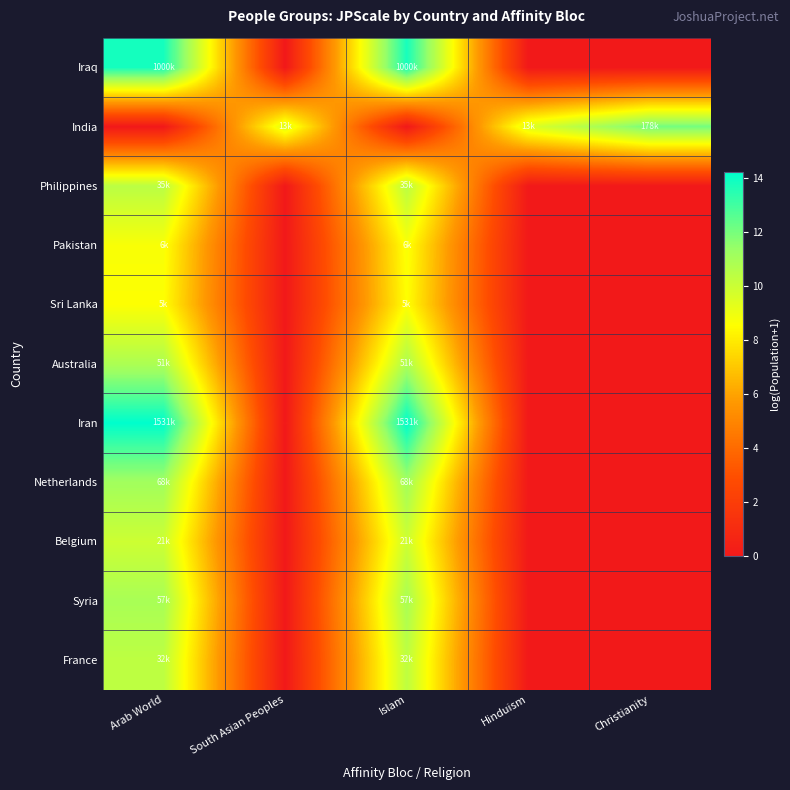

Which series has the largest range (max minus min)?

Iran